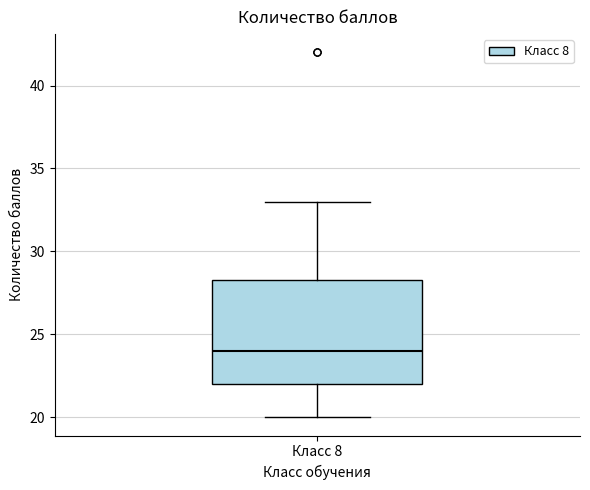

Transcribe this box plot: give where the median line is, the range the box spans, and where the two whiskers end, as read against the y-axis. The values are not printed on the chart, so give them approximately, as read against the axis.

median 24.0, box 22.0 to 28.5, whiskers 20.0 to 33.0